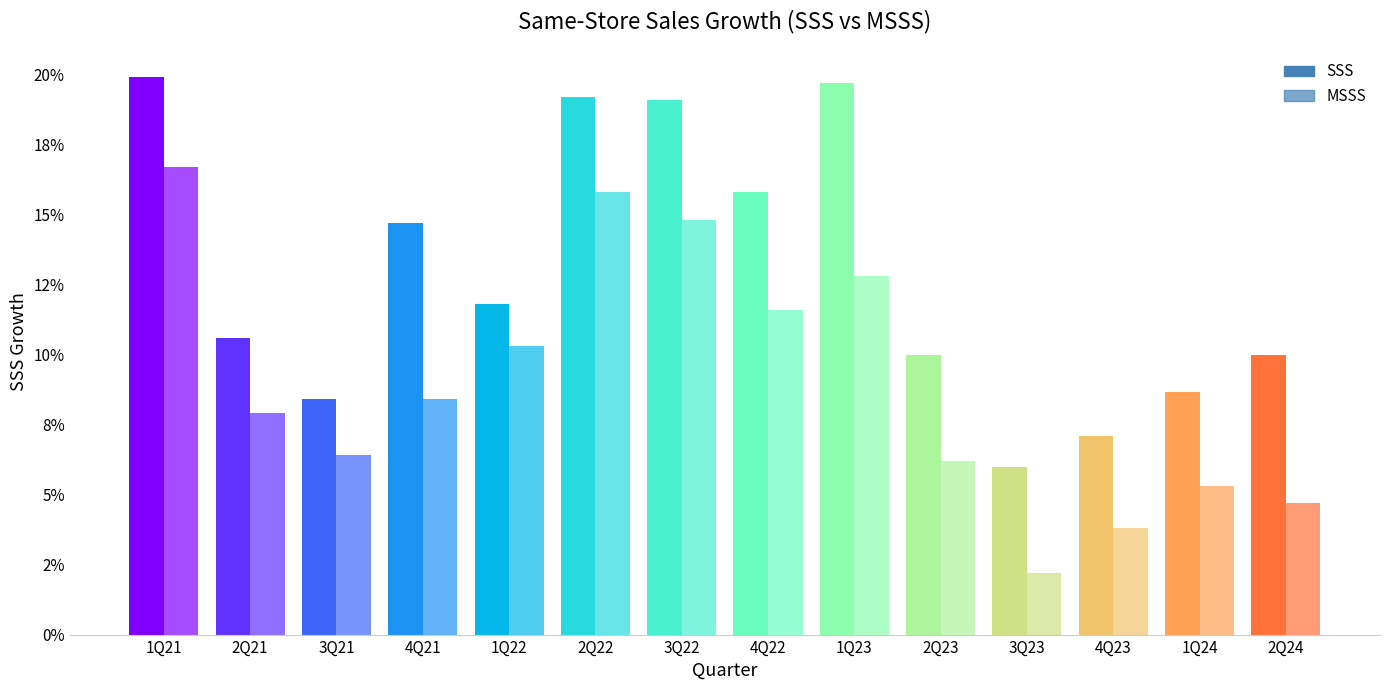

At which category does the chart reach its minimum across all series?

3Q23